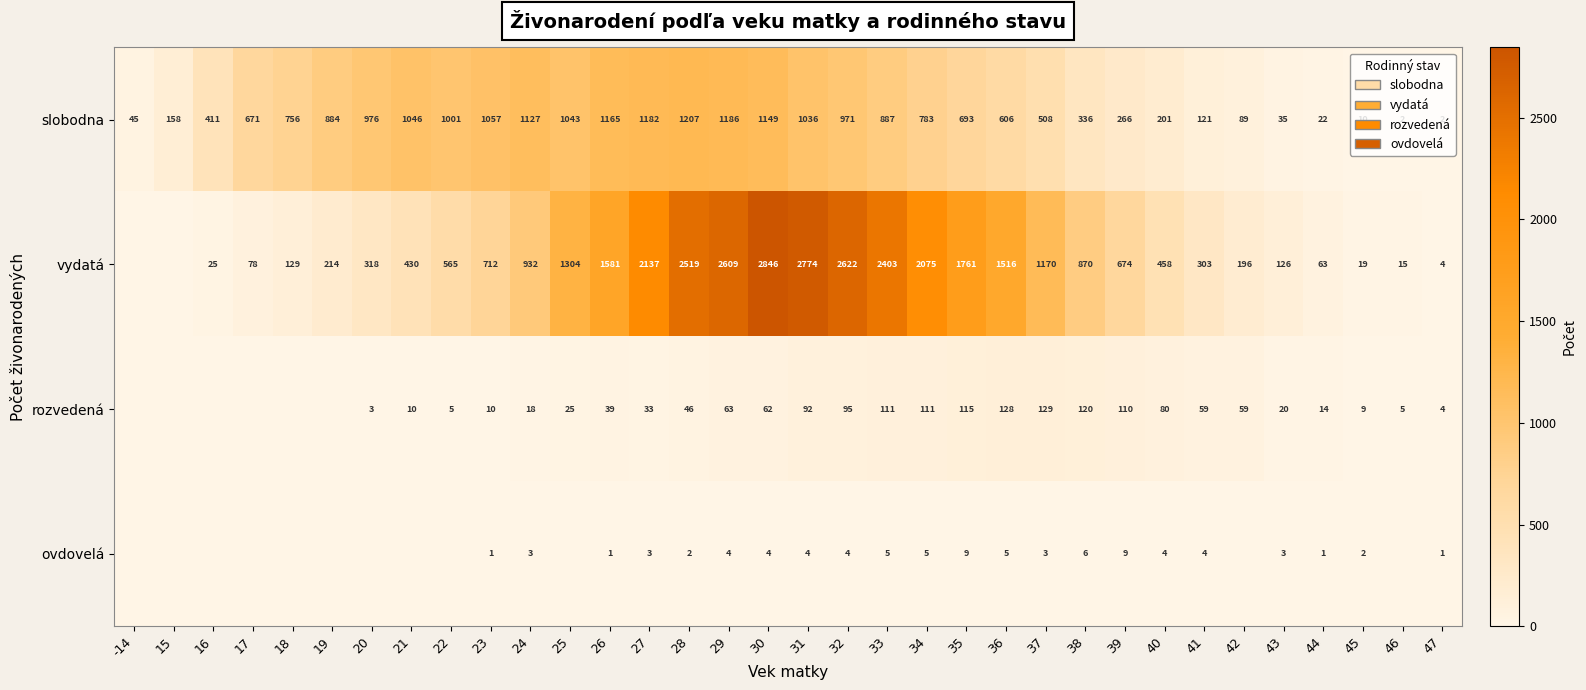

Which series changed the most between 39 and 47?

vydatá